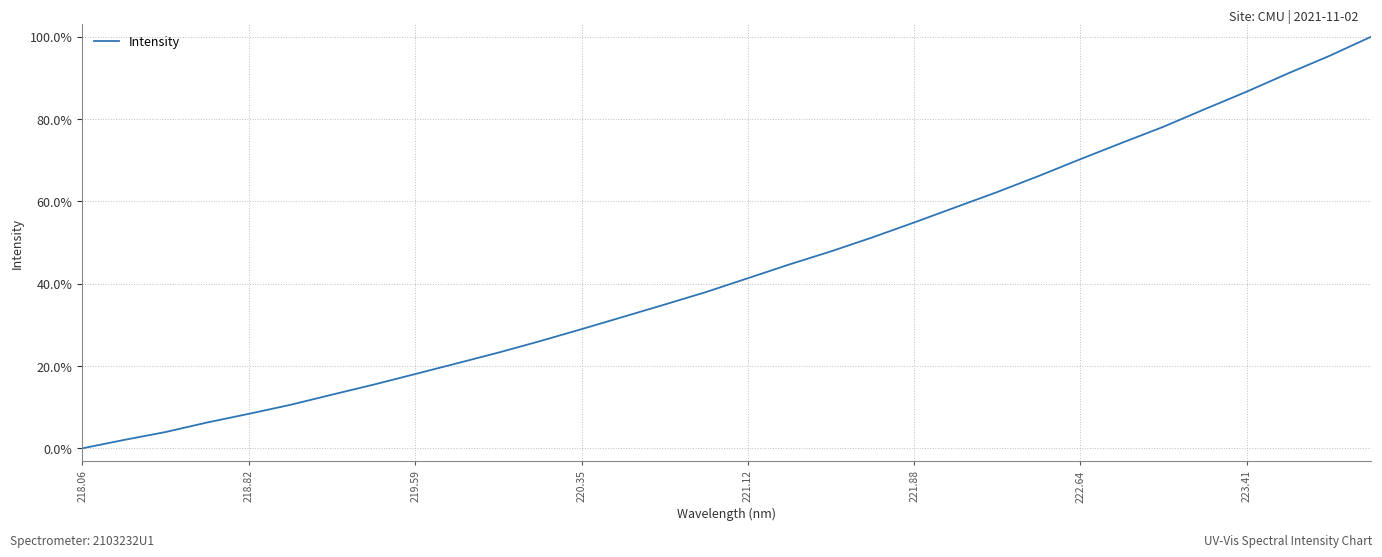

Count the number of categories in the chart.

32